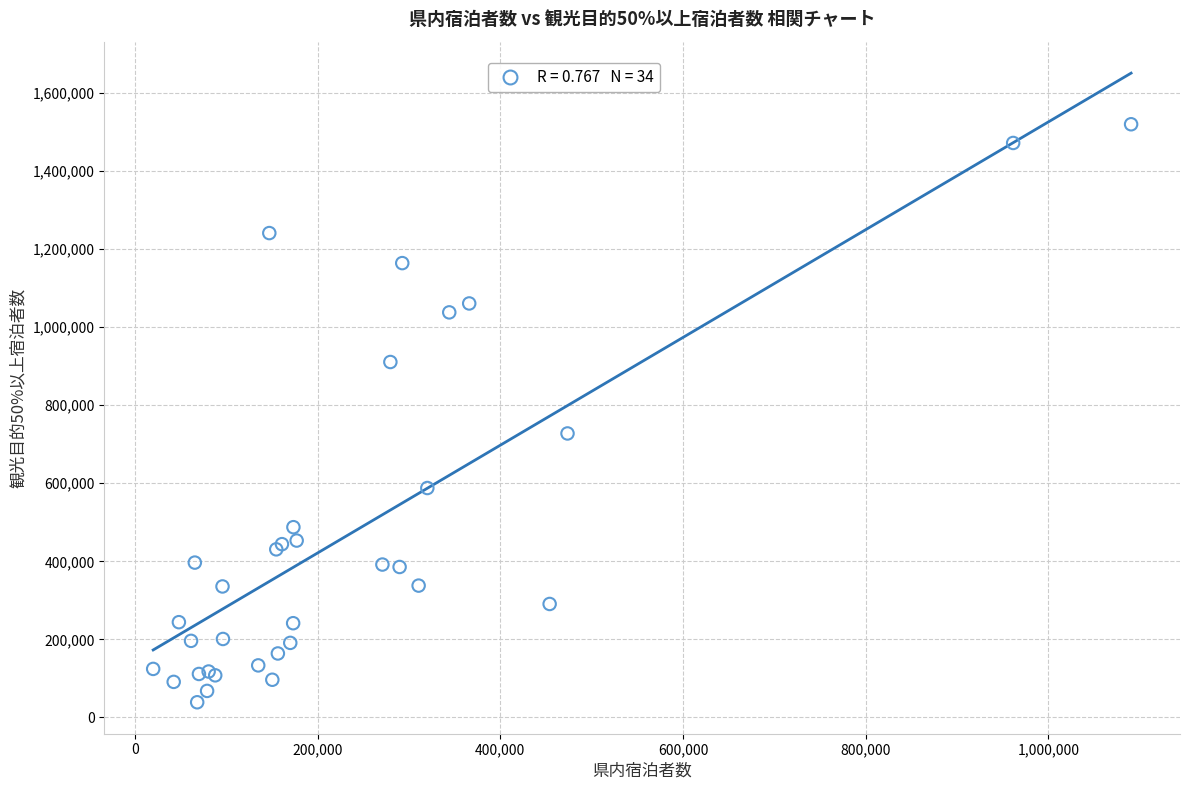

What Y value in the scatter plot is closest to 779465?

727710